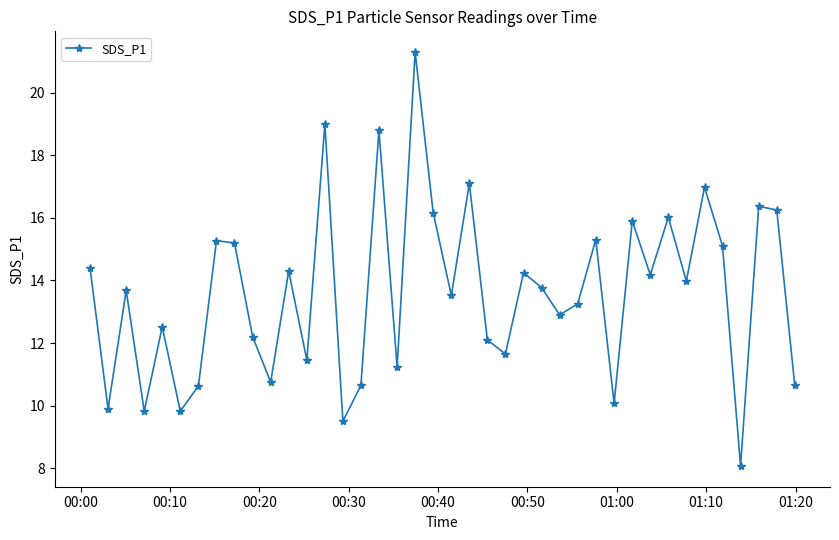

Count the number of values greater than 13.

23